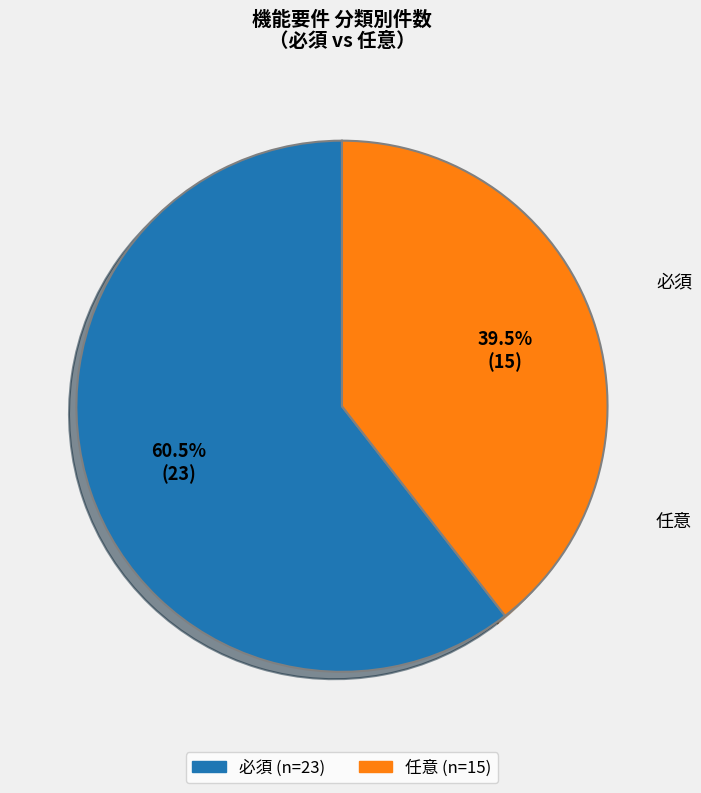

Rank the categories by value from lowest to highest.

任意, 必須